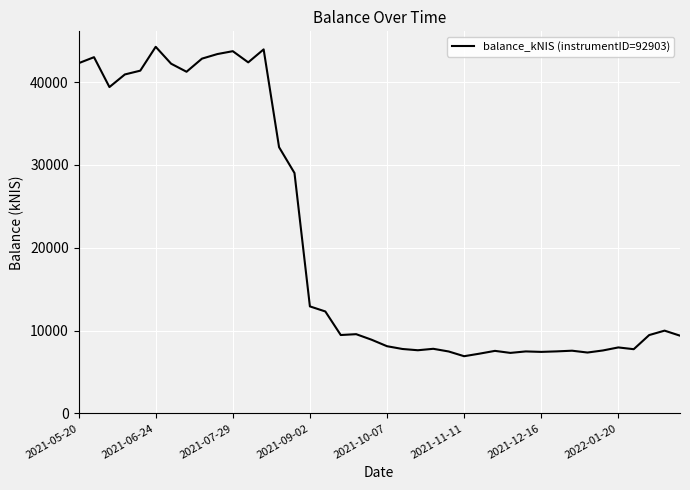

What is the difference between the maximum and minimum values?

37368.1